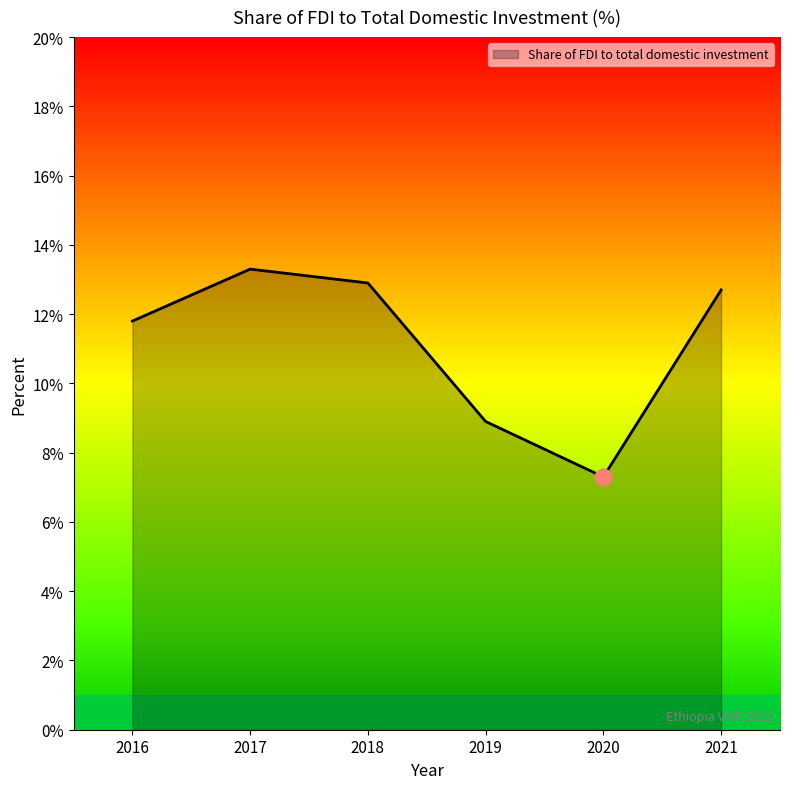

True or false: the data has more than 2 interior local peaks.

False